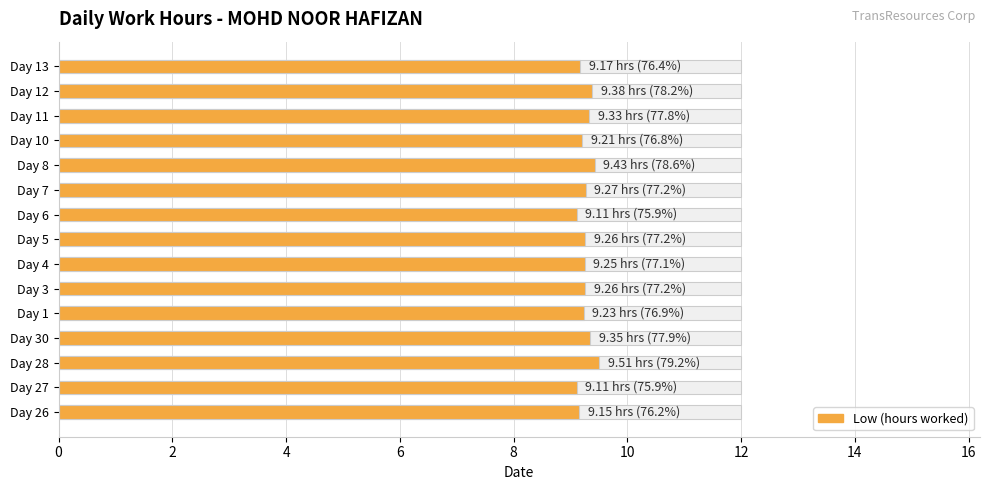

What is the difference between the second highest and second lowest values?

0.3